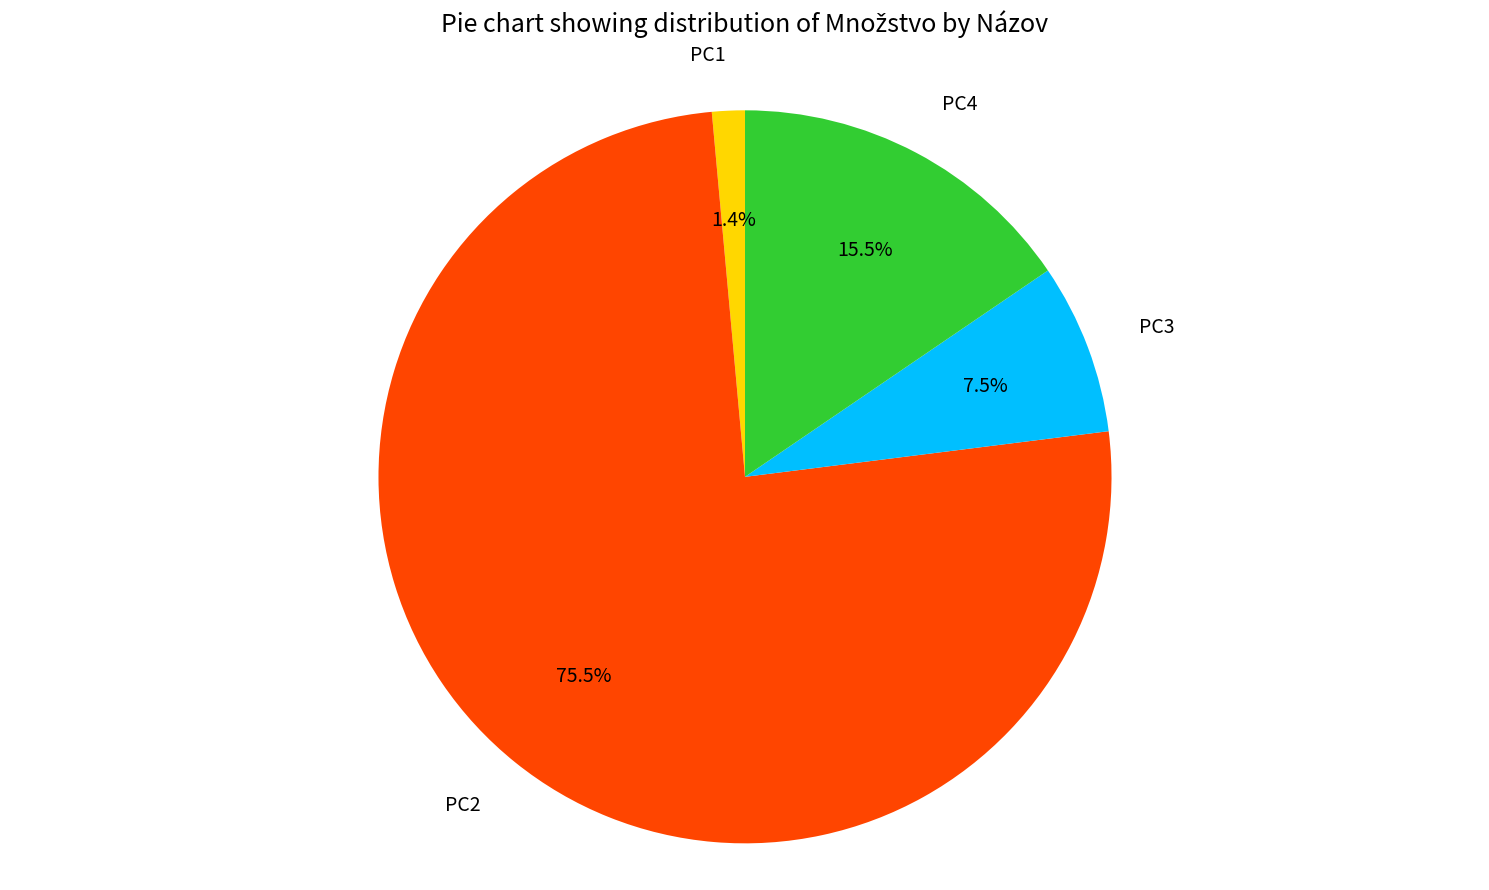

Is there a majority slice in this chart?

Yes